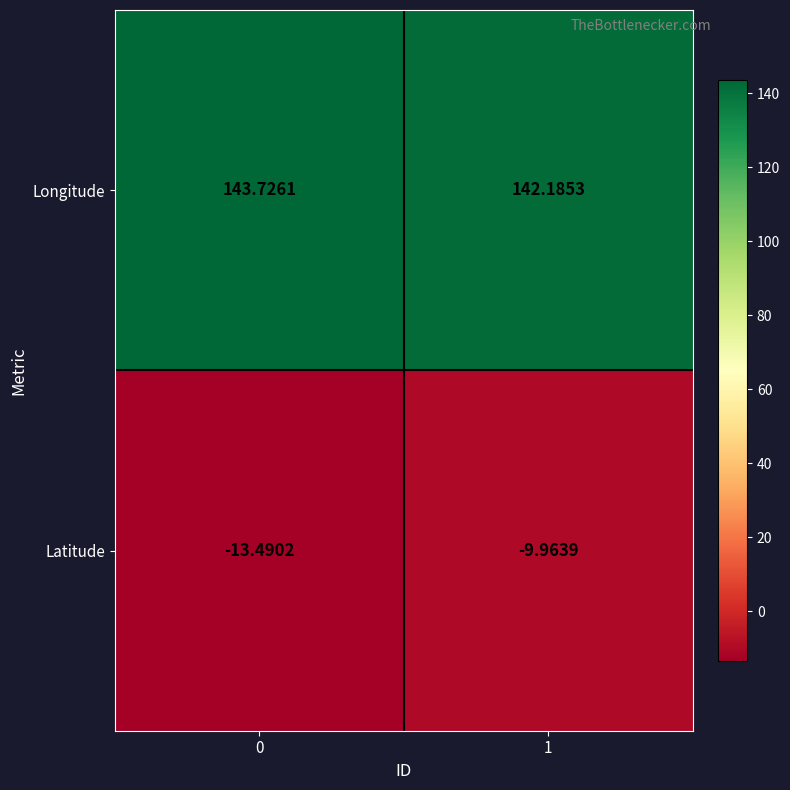

Which series has the largest total across all categories?

Longitude